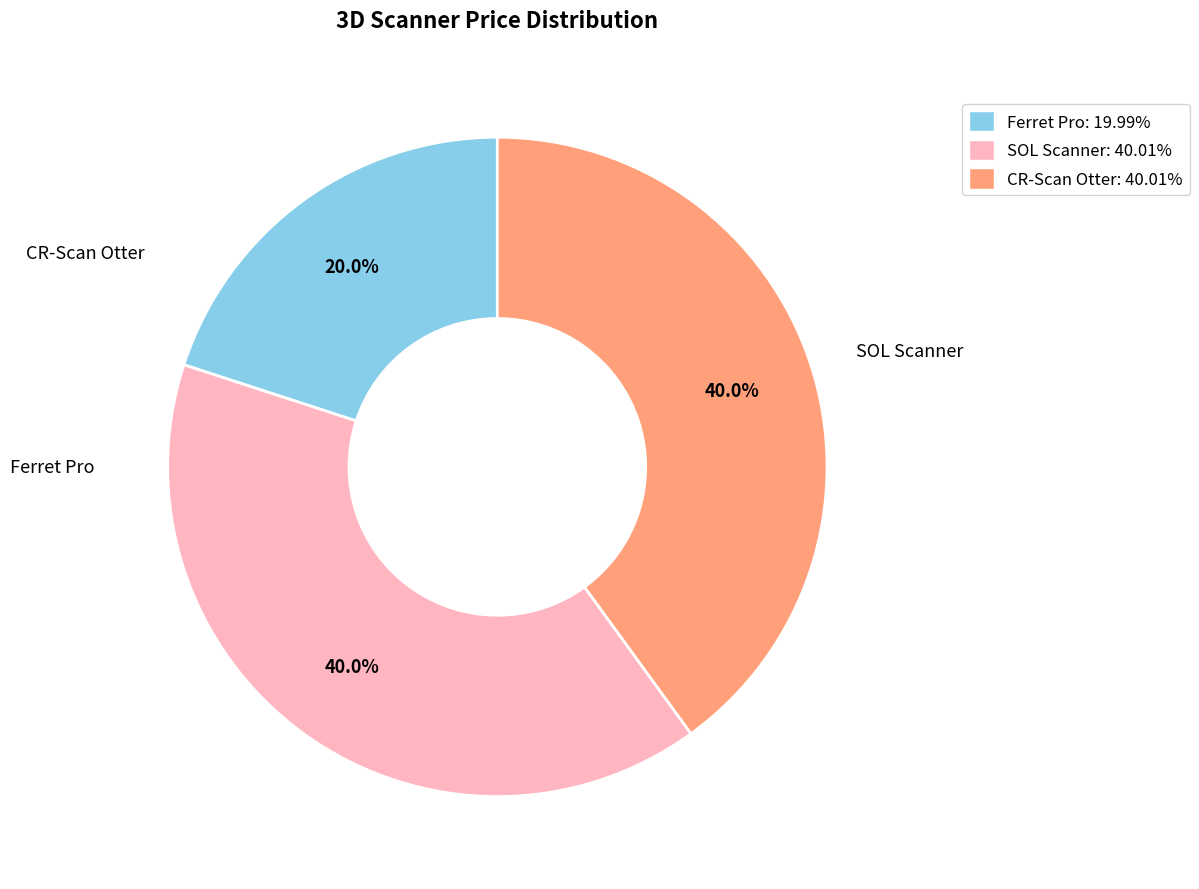

Count the number of slices in the pie.

3